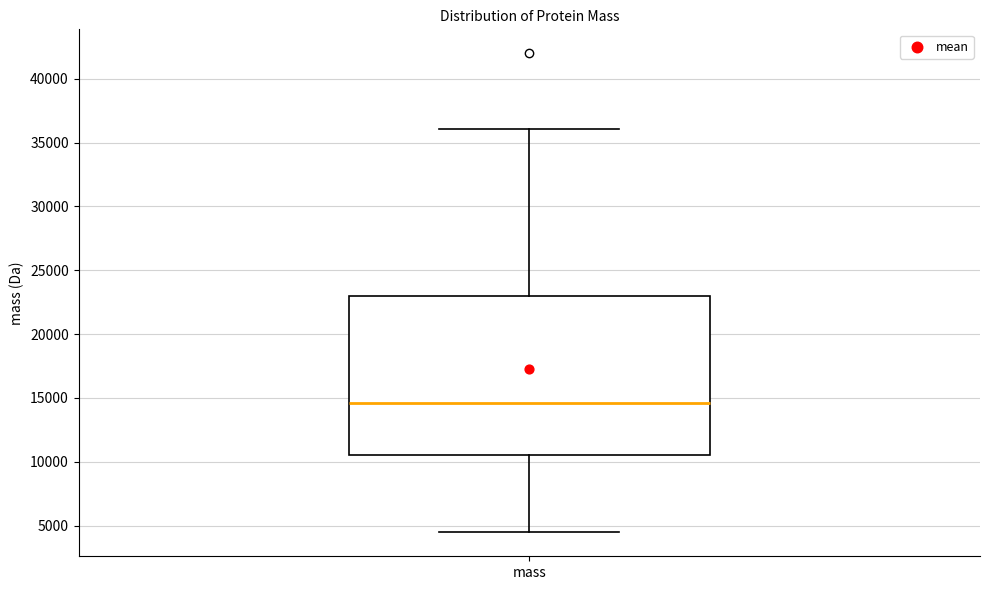

Read this box plot against the y-axis: the position of the median line, the range covered by the box, and the ends of both whiskers. The values are not printed on the chart, so give them approximately, as read against the axis.

median 14500, box 10500 to 23000, whiskers 4500 to 36000